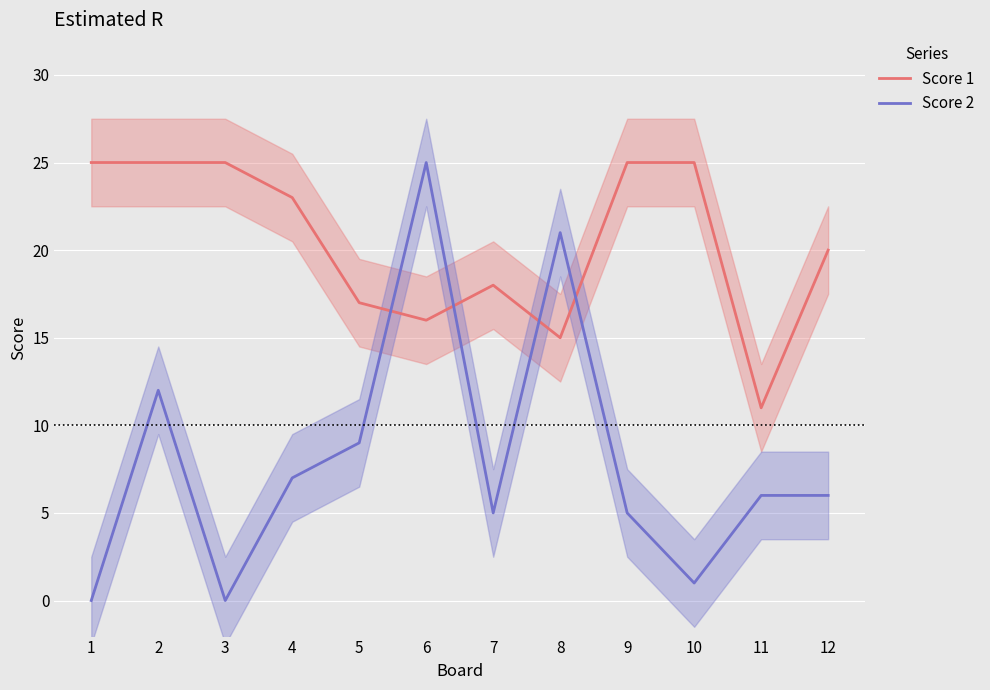

True or false: Score 2 and Score 1 cross at least once.

True